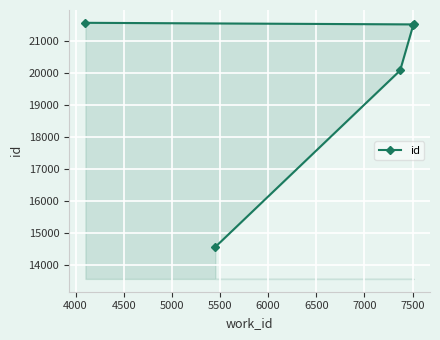

What is the difference between the maximum and minimum values?

7010